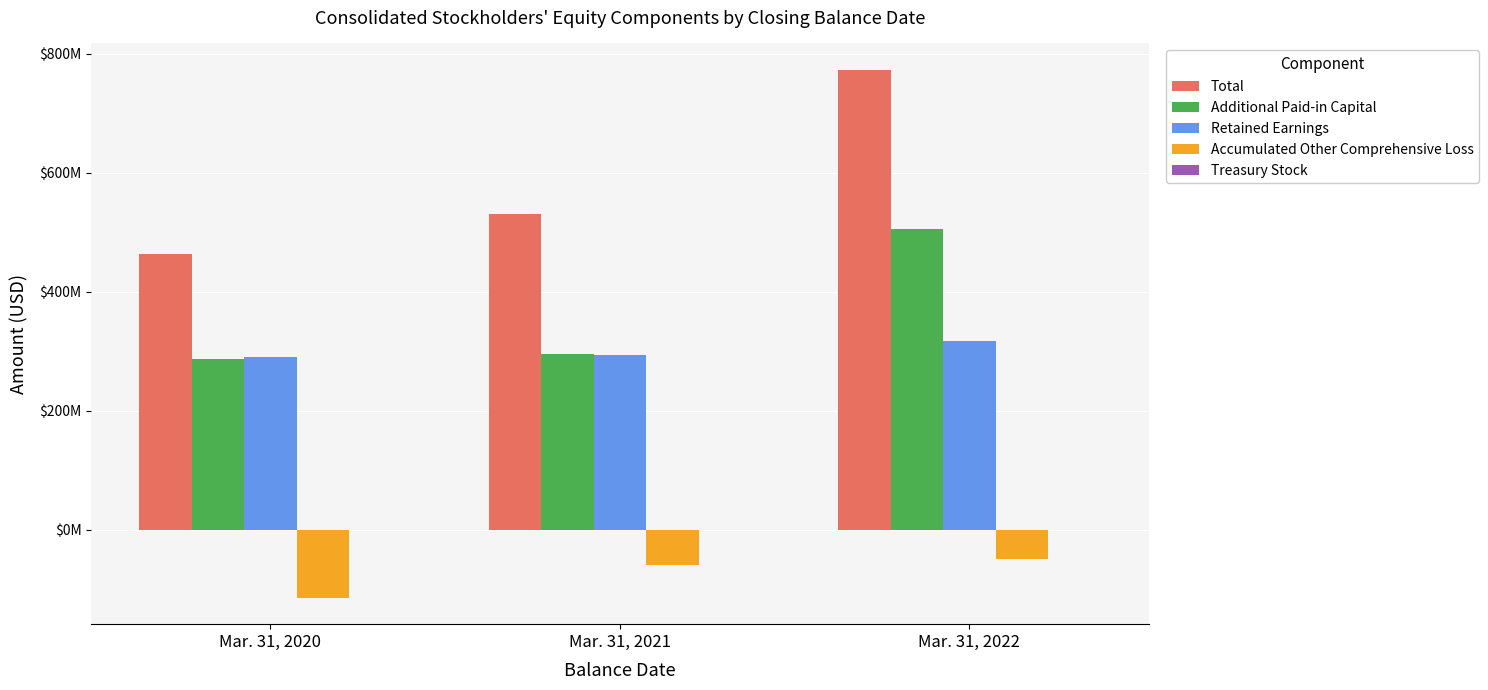

Are the bars horizontal?

No